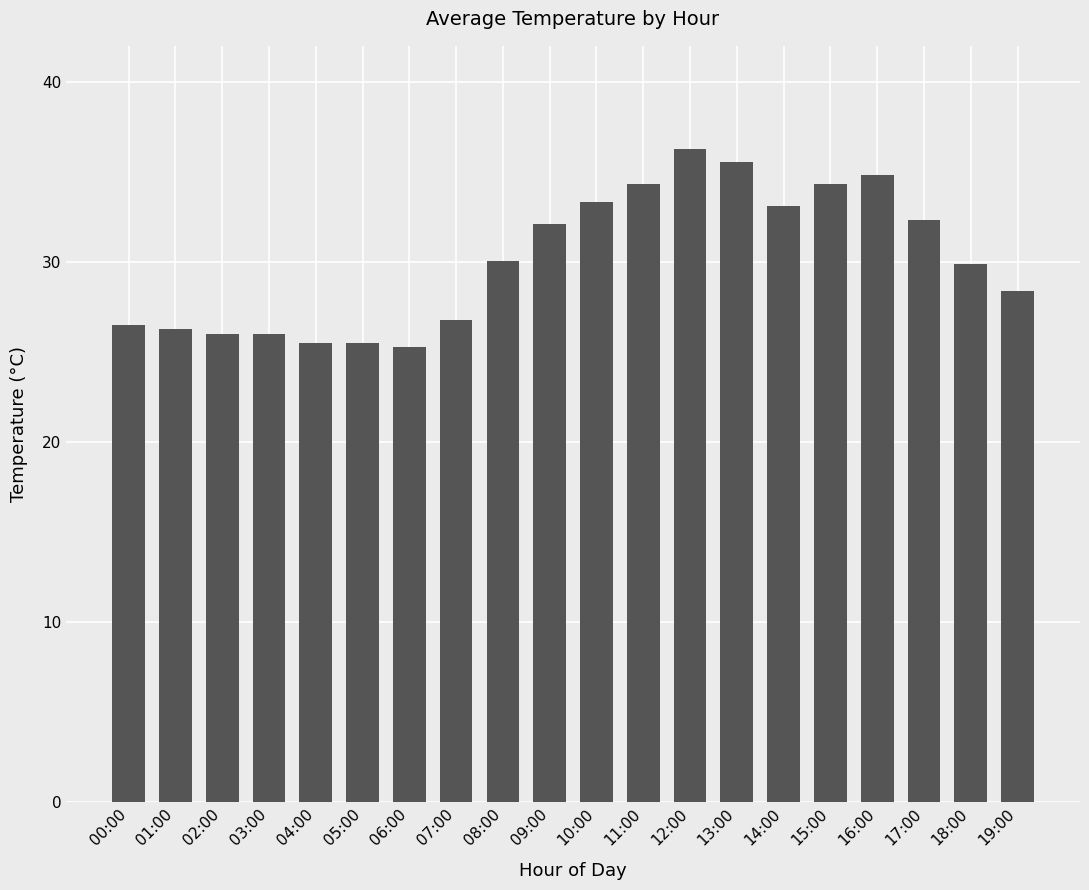

What is the sum of the values at 13:00 and 07:00?

62.3